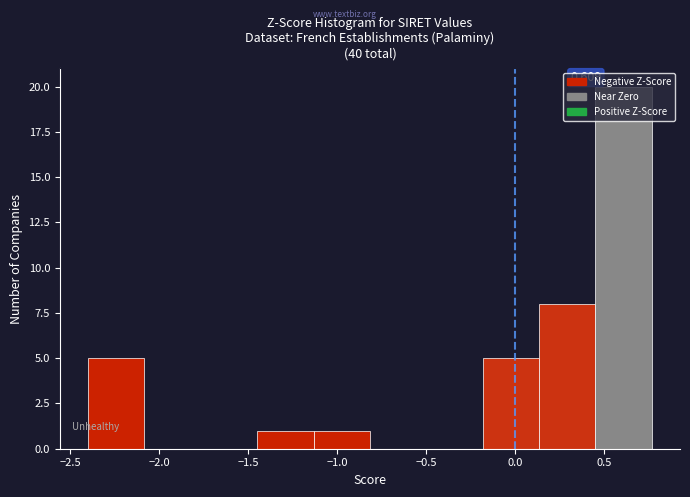

Which range on the x-axis has the tallest bar?

0.45 to 0.75